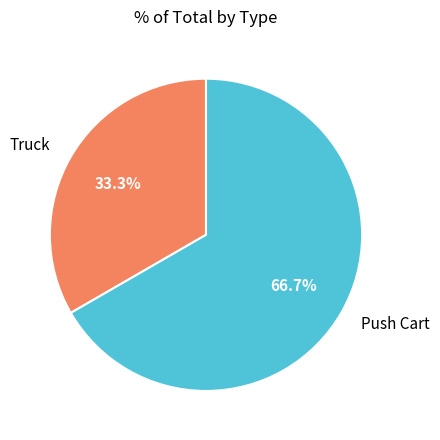

Is it true that Push Cart is 76% of the pie?

False